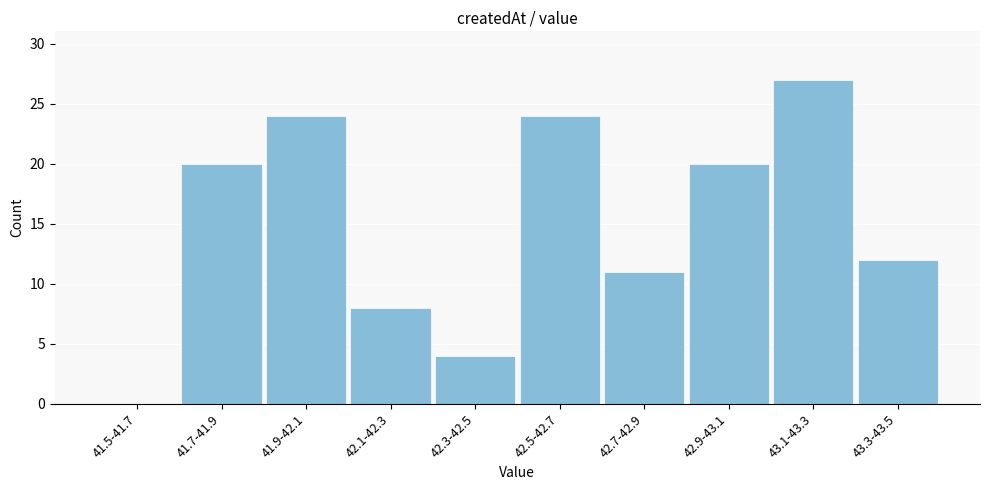

Reading left to right, transcribe all the data shown in this chart.

41.5-41.7=0	41.7-41.9=20	41.9-42.1=24	42.1-42.3=8	42.3-42.5=4	42.5-42.7=24	42.7-42.9=11	42.9-43.1=20	43.1-43.3=27	43.3-43.5=12